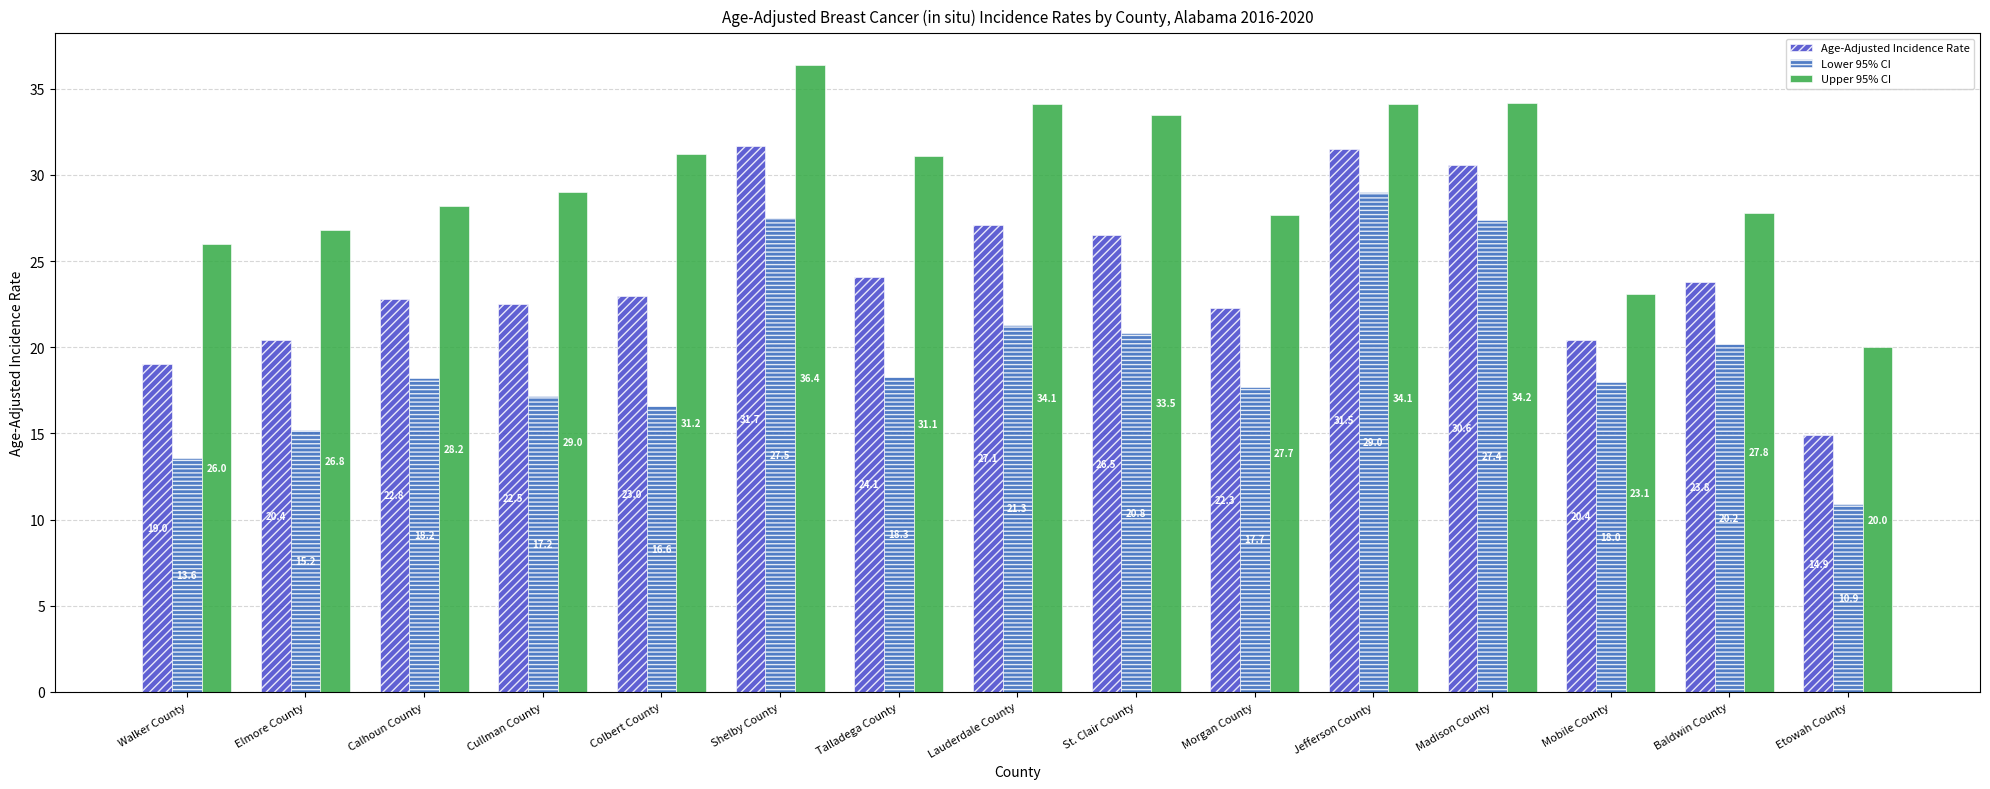

Which series changed the most between Baldwin County and Etowah County?

Lower 95% CI